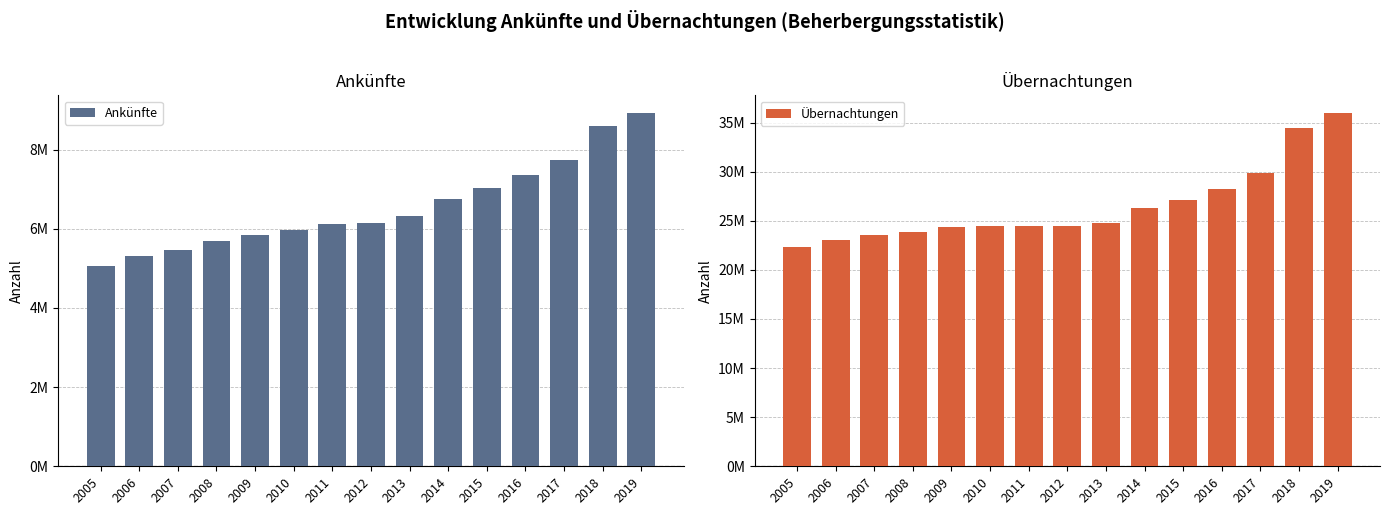

The value of Übernachtungen at 2010 is 39635667. True or false?

False